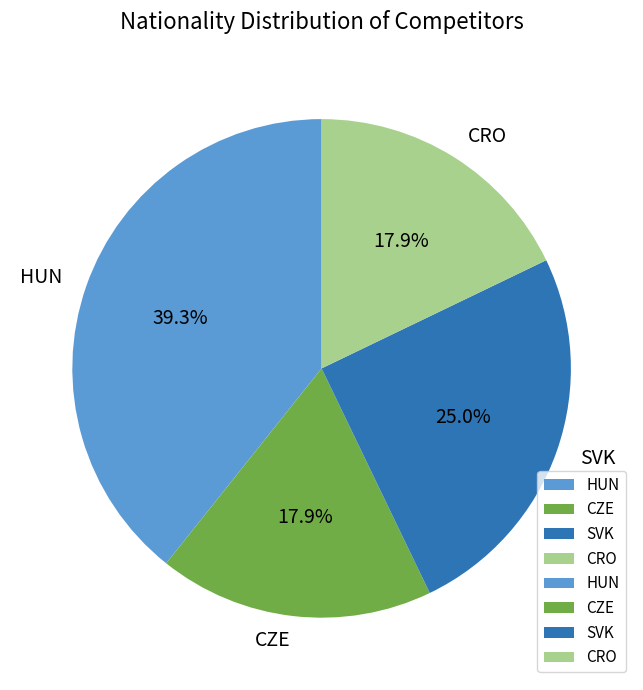

What percentage do SVK and CZE together represent?

42.9%